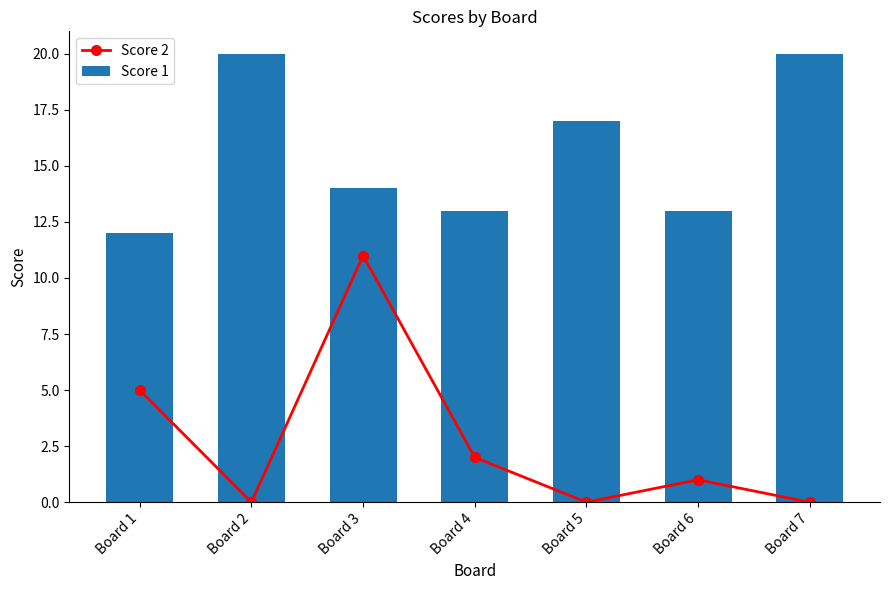

What are all the series names shown in the legend?

Score 2, Score 1